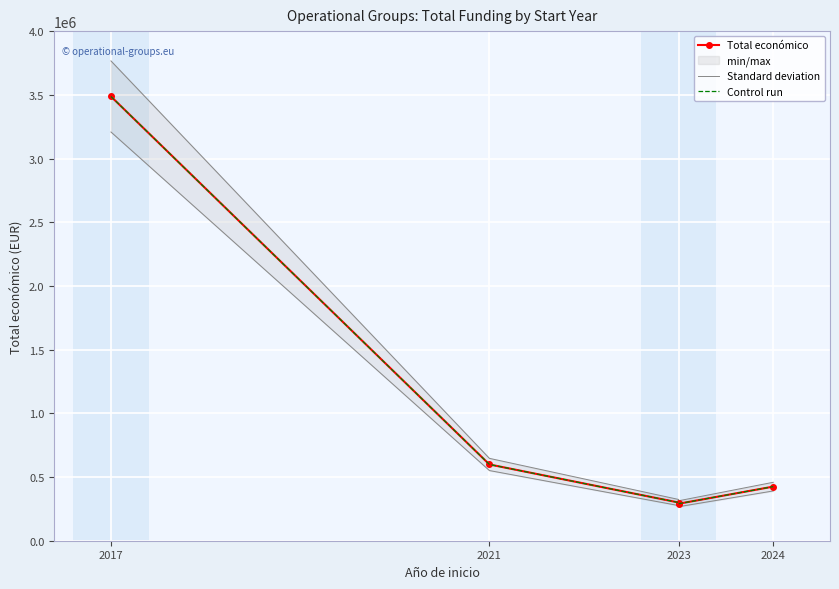

True or false: Control run and Standard deviation cross at least once.

False